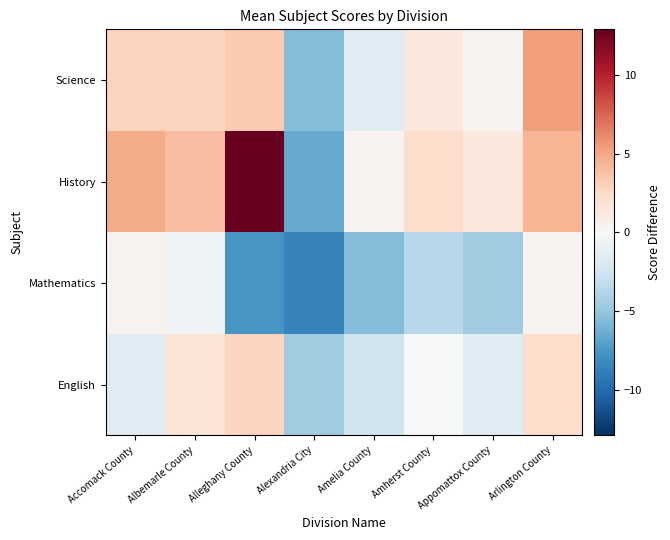

Reading left to right, extract all data points from this chart.

English: Accomack County=-1.6	Albemarle County=1.8	Alleghany County=2.9	Alexandria City=-4.6	Amelia County=-2.6	Amherst County=-0.1	Appomattox County=-1.6	Arlington County=2.4
Mathematics: Accomack County=0.5	Albemarle County=-0.6	Alleghany County=-7.6	Alexandria City=-8.6	Amelia County=-5.6	Amherst County=-3.6	Appomattox County=-4.6	Arlington County=0.4
History: Accomack County=4.8	Albemarle County=4.0	Alleghany County=12.9	Alexandria City=-6.6	Amelia County=0.4	Amherst County=2.4	Appomattox County=1.4	Arlington County=4.4
Science: Accomack County=3.0	Albemarle County=2.9	Alleghany County=3.4	Alexandria City=-5.6	Amelia County=-1.6	Amherst County=1.4	Appomattox County=0.4	Arlington County=5.4